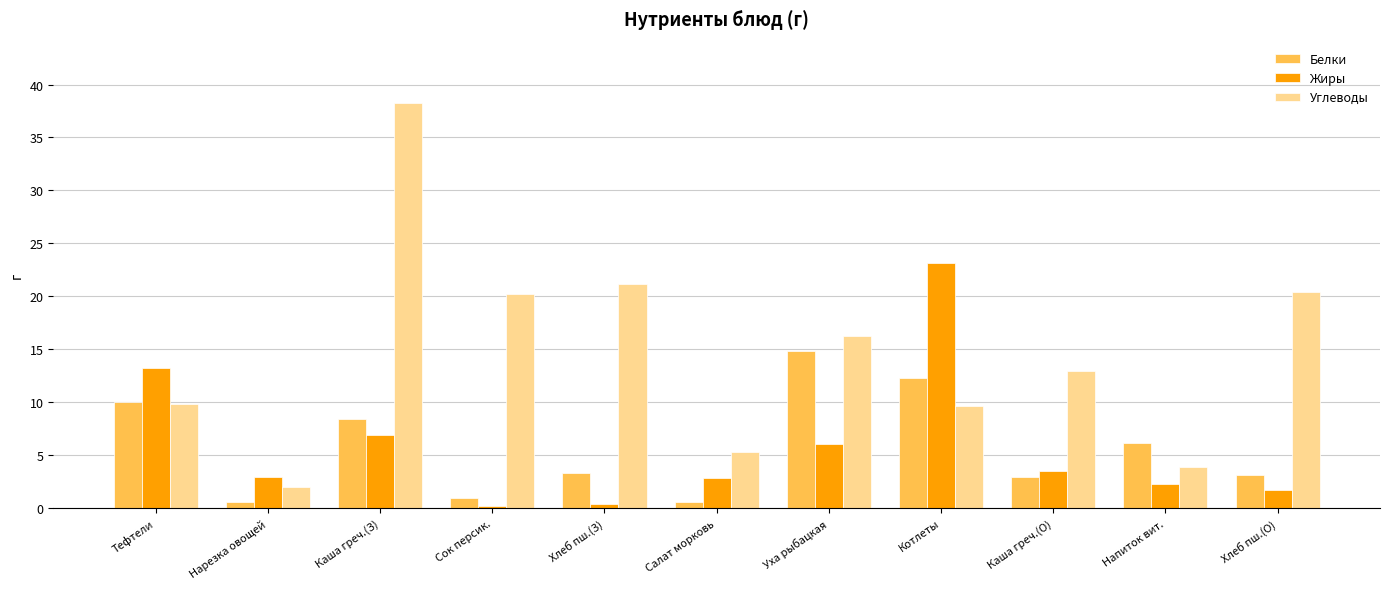

The Жиры series shows 3.0 at Нарезка овощей. True or false?

True